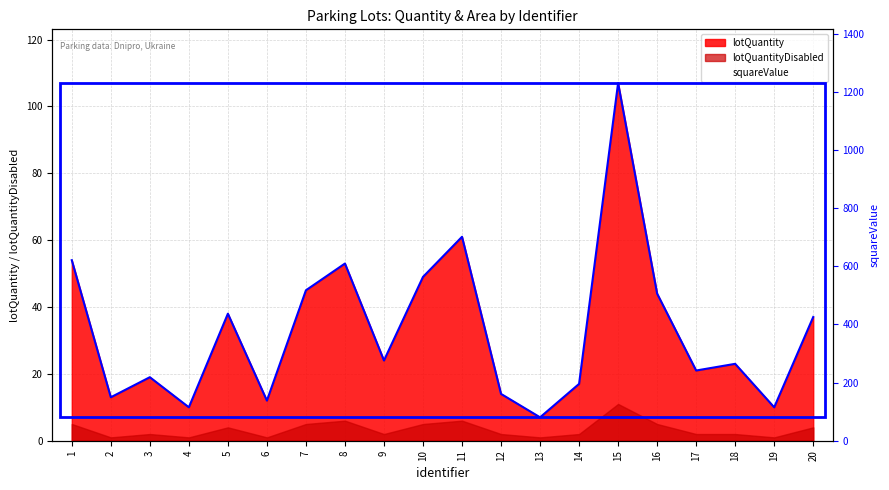

Where is the first local maximum?

3